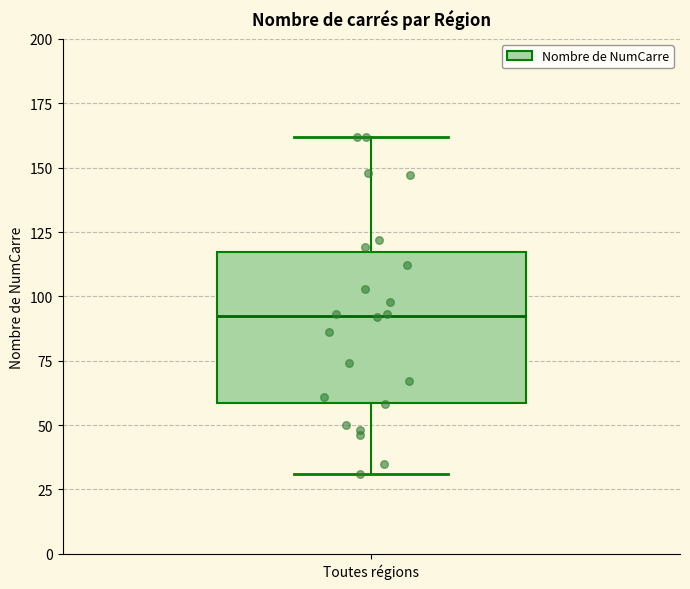

Transcribe this box plot: give where the median line is, the range the box spans, and where the two whiskers end, as read against the y-axis. The values are not printed on the chart, so give them approximately, as read against the axis.

median 95, box 60 to 115, whiskers 30 to 160